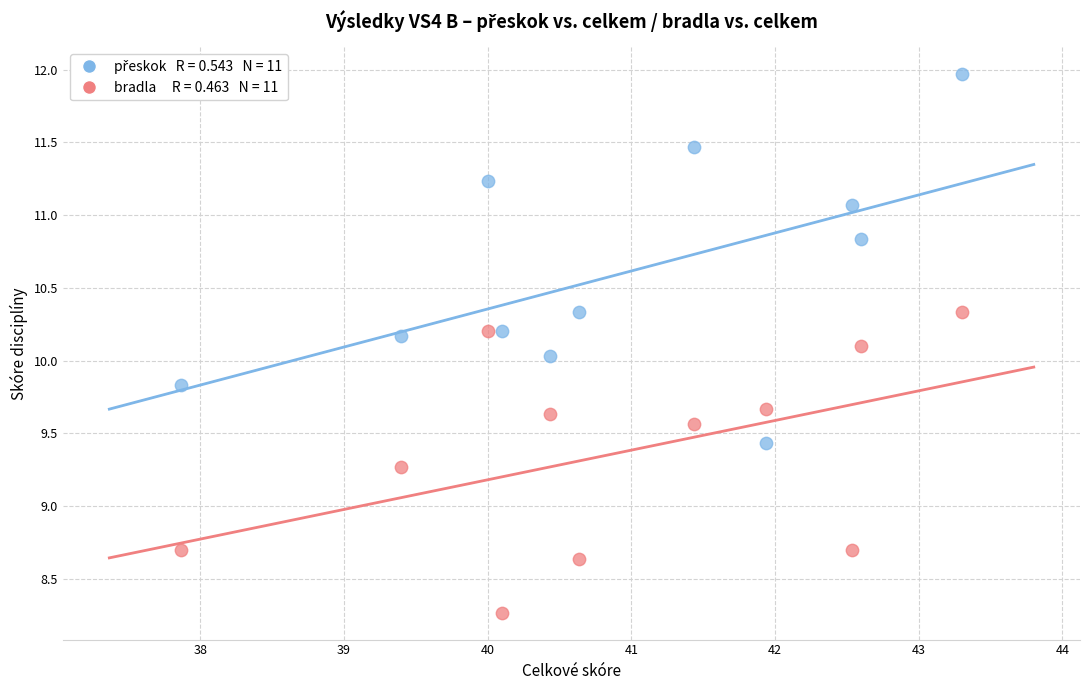

Across all data points, what is the range of X values (max minus min)?

5.4